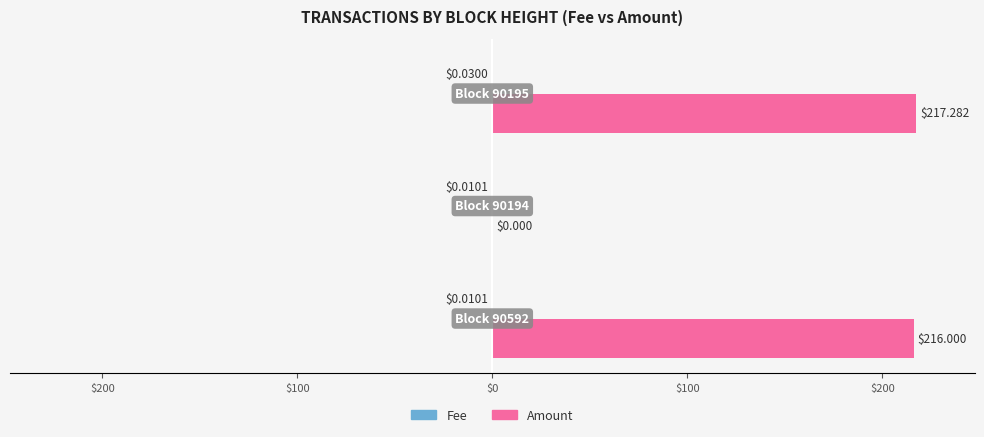

How many bars are there in total?

6